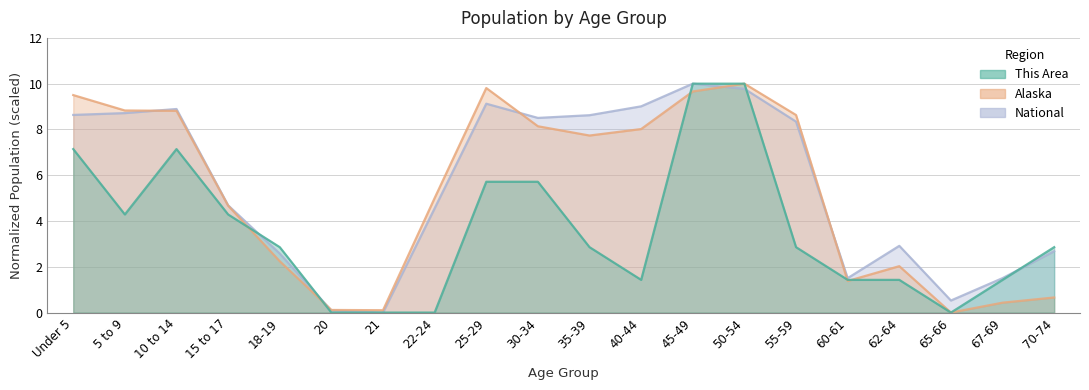

List the labels in order of This Area value, largest first.

45-49, 50-54, Under 5, 10 to 14, 25-29, 30-34, 5 to 9, 15 to 17, 18-19, 35-39, 55-59, 70-74, 40-44, 60-61, 62-64, 67-69, 20, 21, 22-24, 65-66